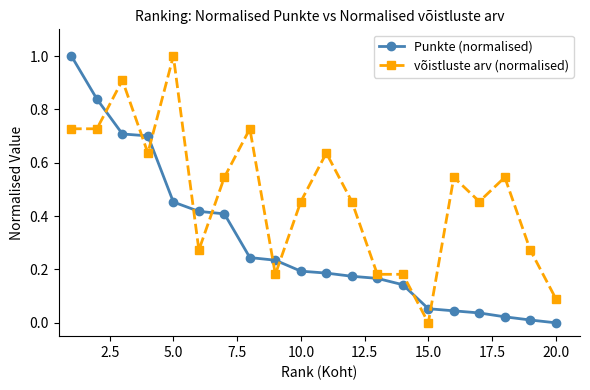

Which series has the largest total across all categories?

võistluste arv (normalised)